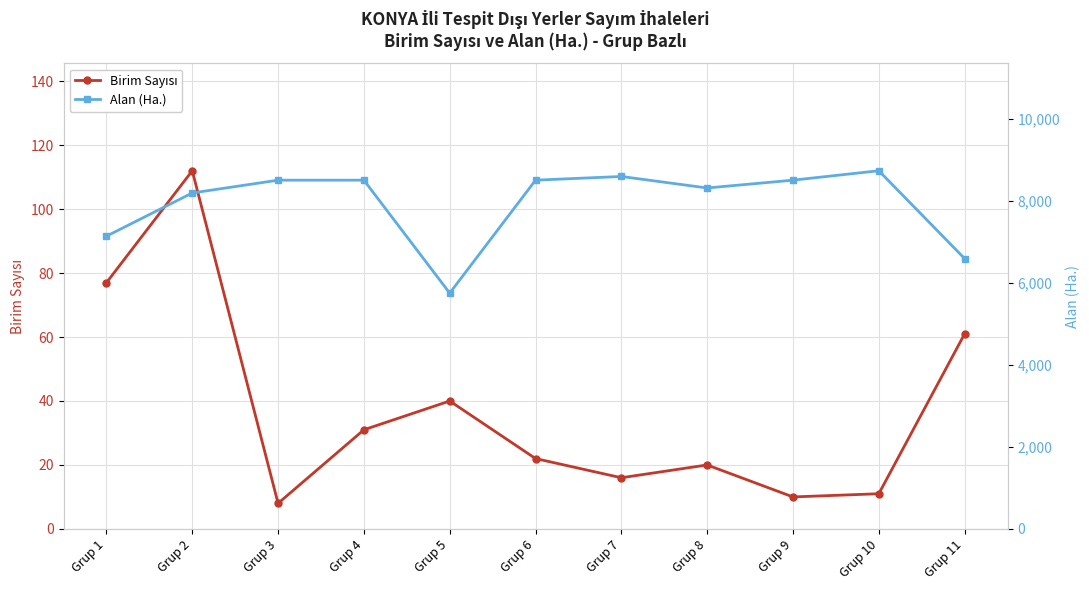

What is the difference between the Birim Sayısı values at Grup 2 and Grup 11?

51